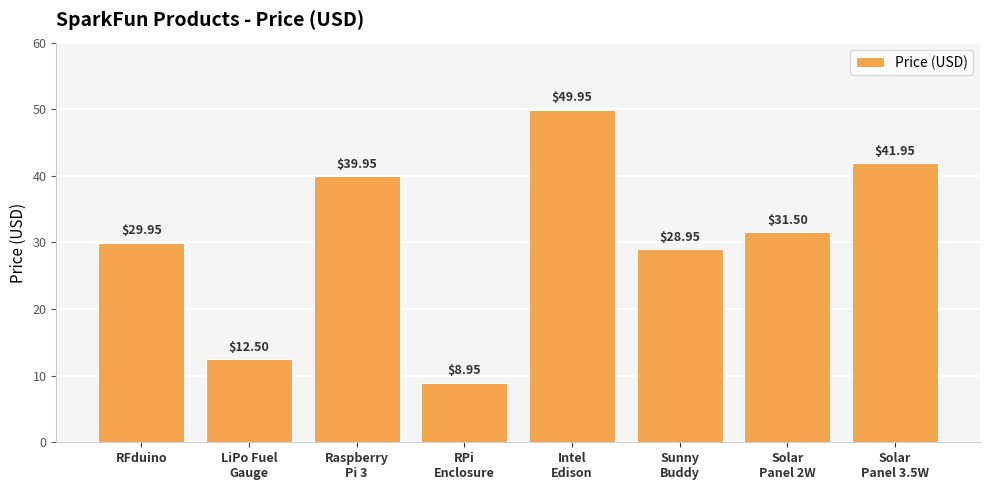

What is the sum of all values?

243.7